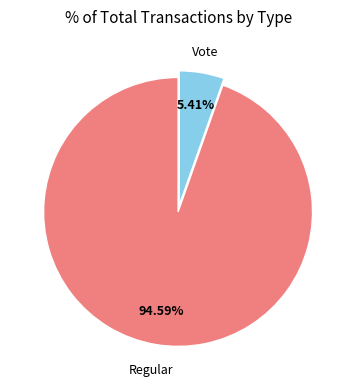

What is the ratio of the value at Regular to the value at Vote?

17.5